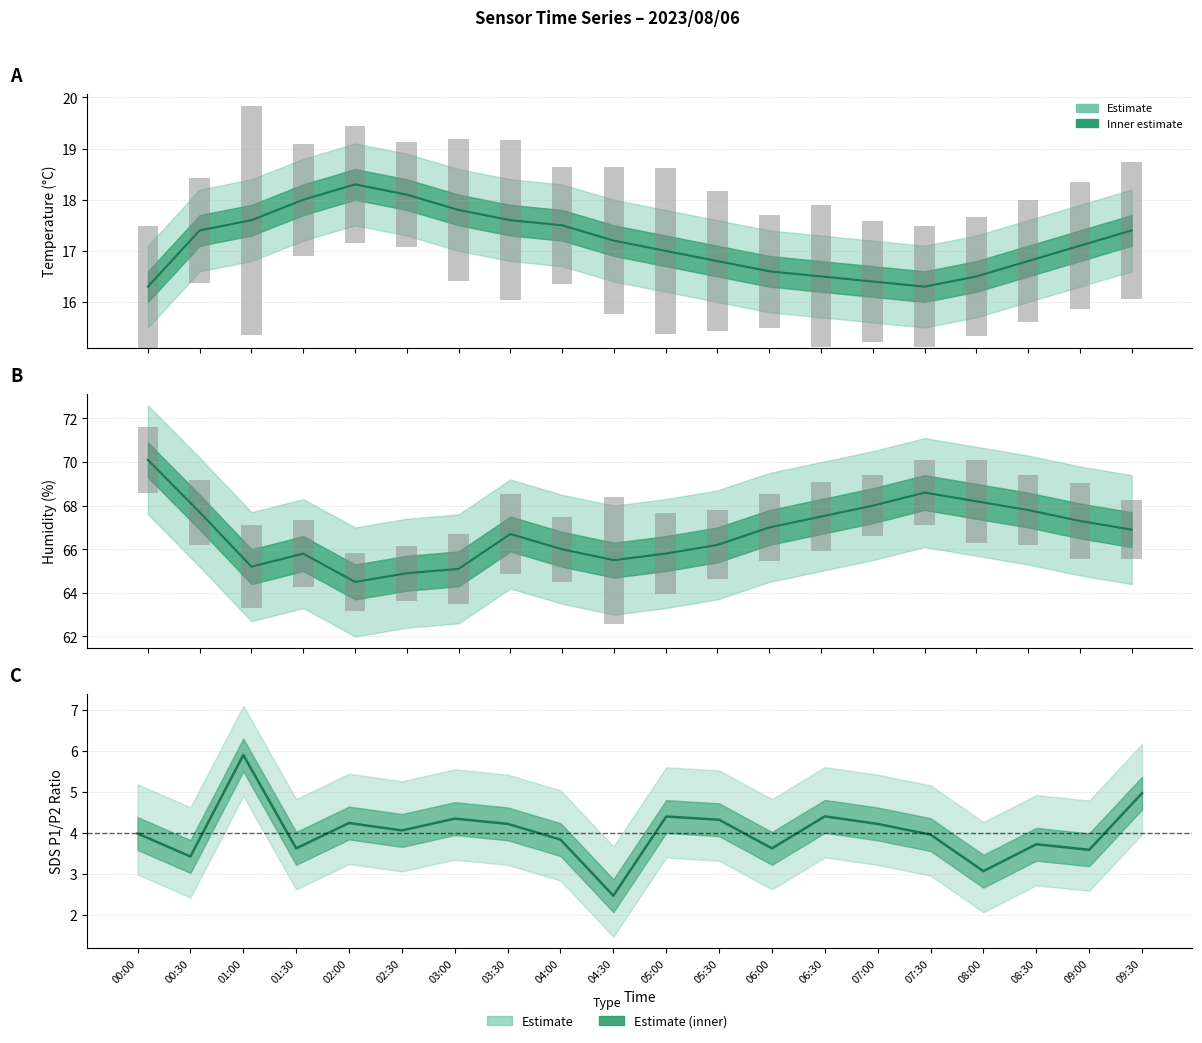

How many values in the Temp series exceed 17?

11